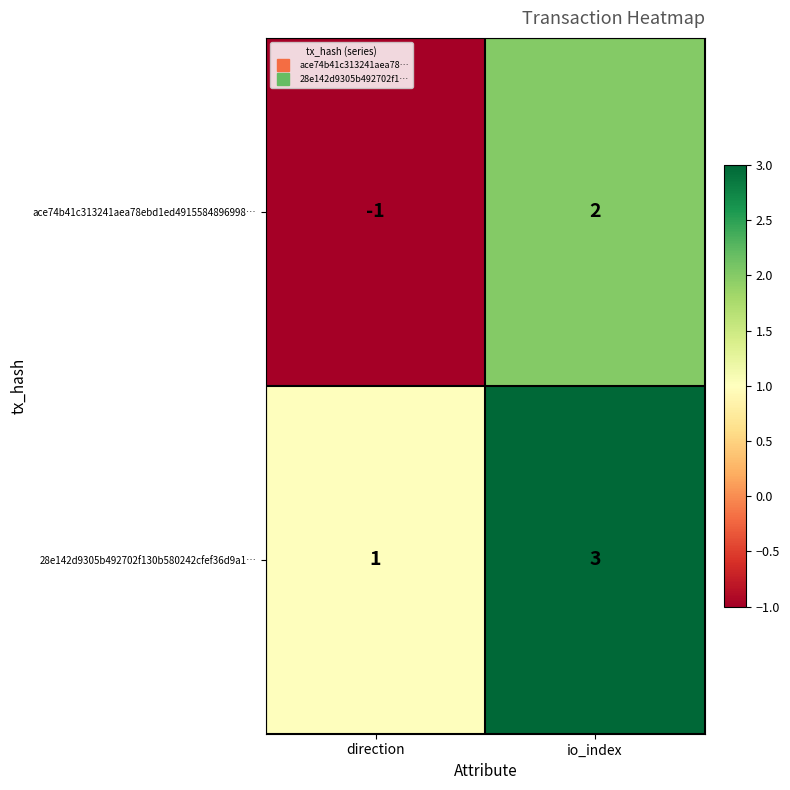

How many categories are shown in the chart?

2